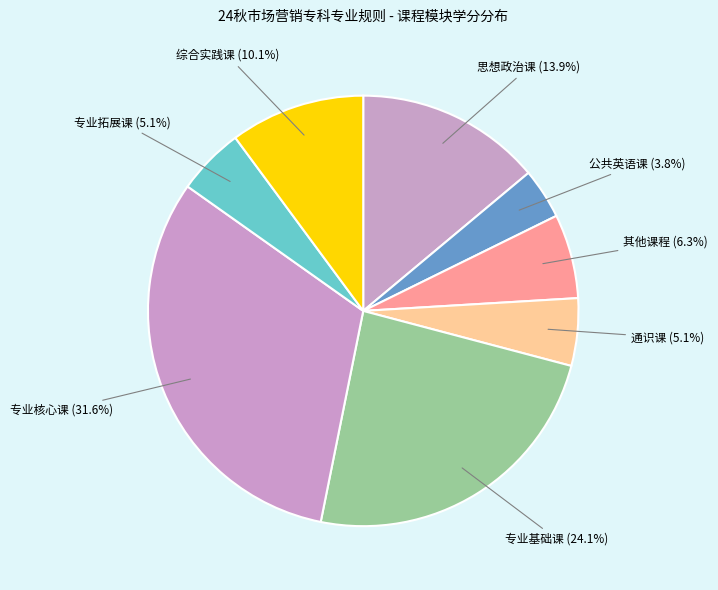

Does 通识课 represent more than half of the total?

No